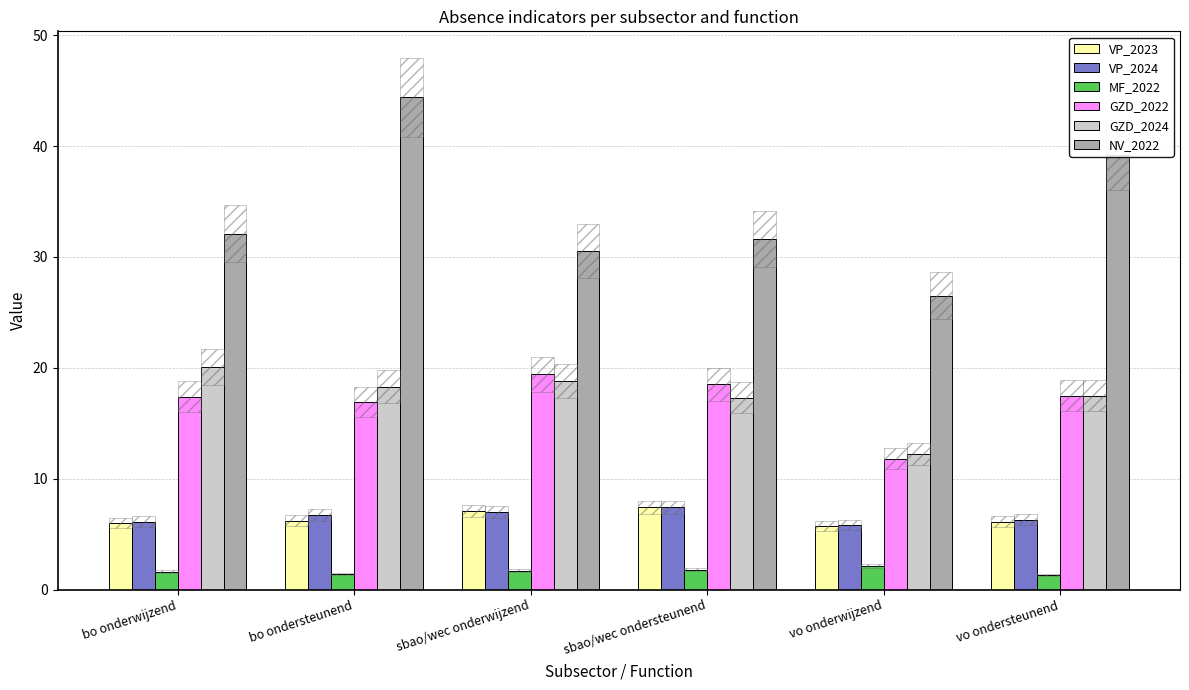

What are all the series names shown in the legend?

VP_2023, VP_2024, MF_2022, GZD_2022, GZD_2024, NV_2022